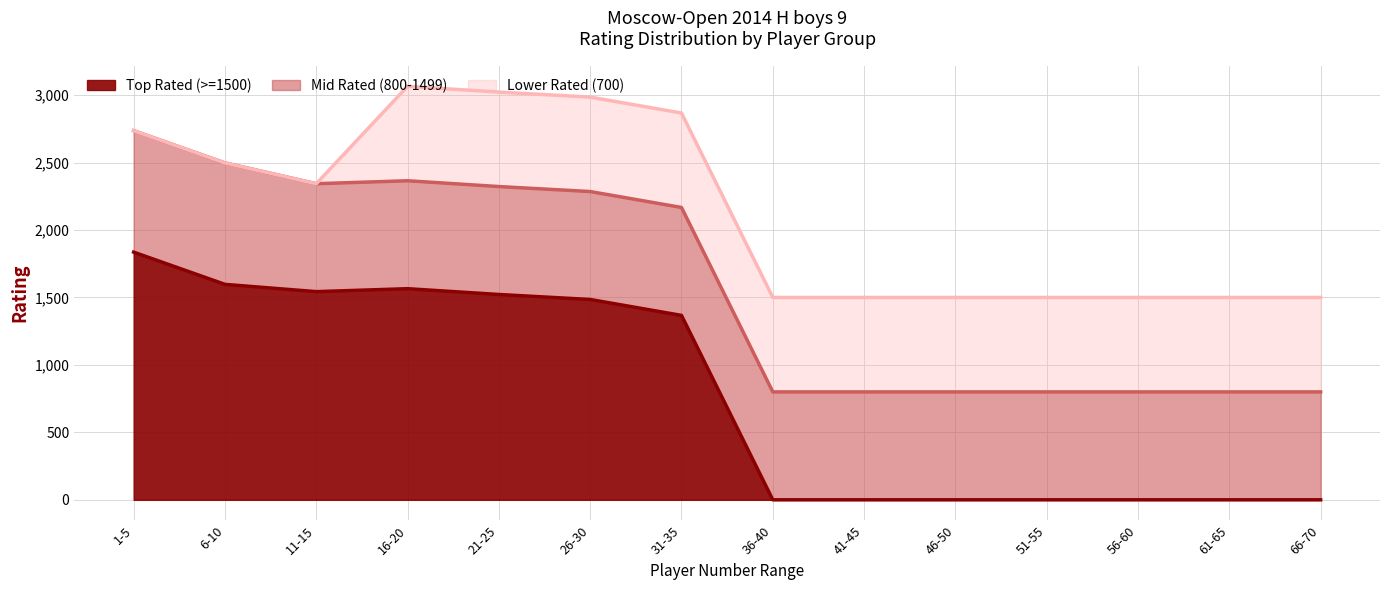

What is the total value across all series at 21-25?

3022